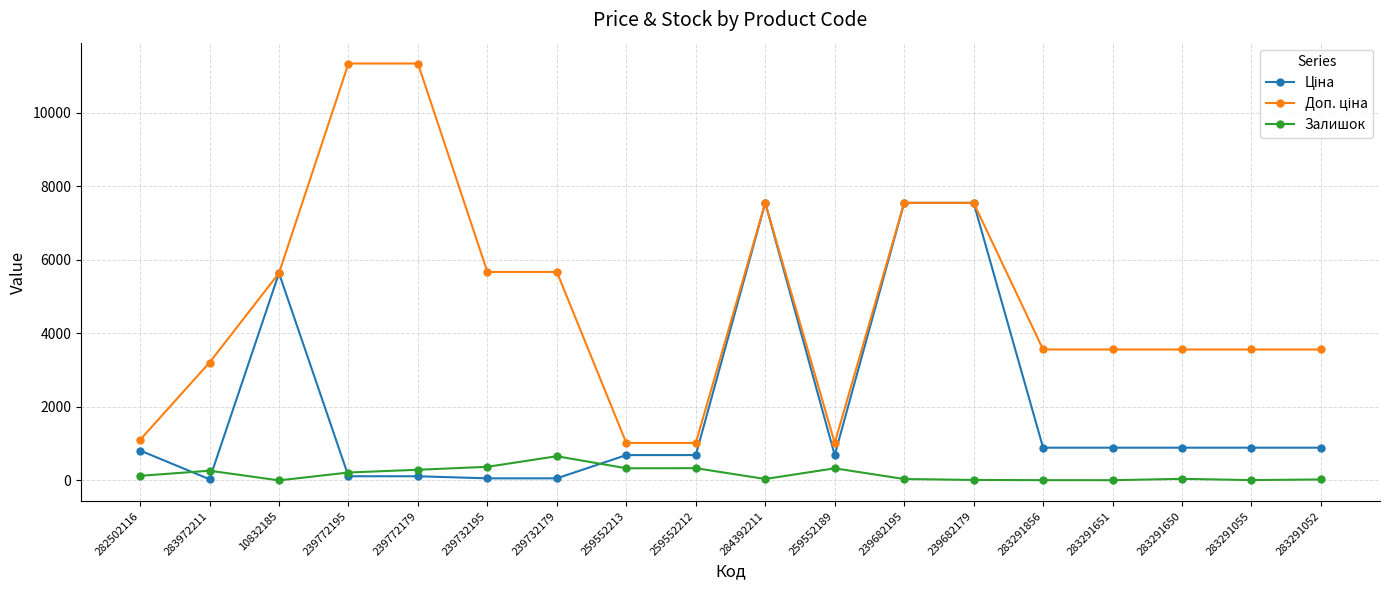

Is this an area chart (filled region under the line)?

No